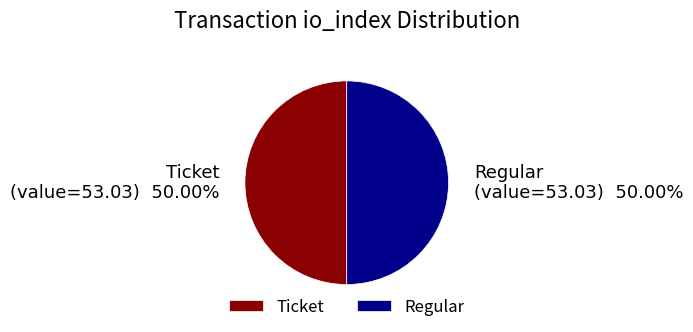

To the nearest percent, what is the average slice percentage?

50%